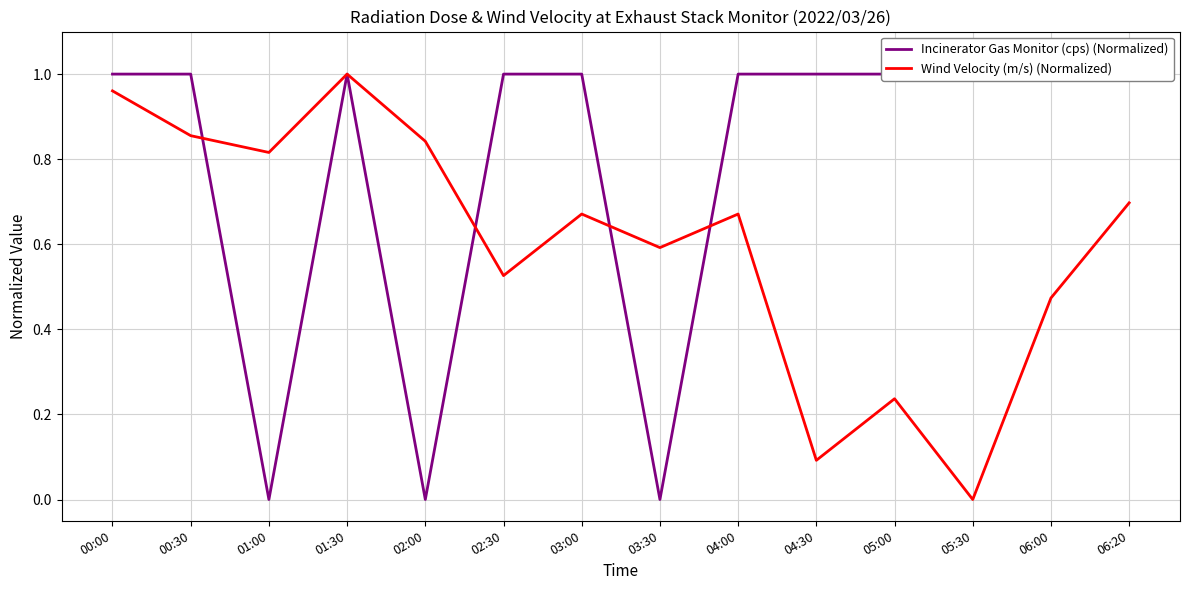

Which series ends up on top after the final intersection of Incinerator Gas Monitor (cps) (Normalized) and Wind Velocity (m/s) (Normalized)?

Incinerator Gas Monitor (cps) (Normalized)